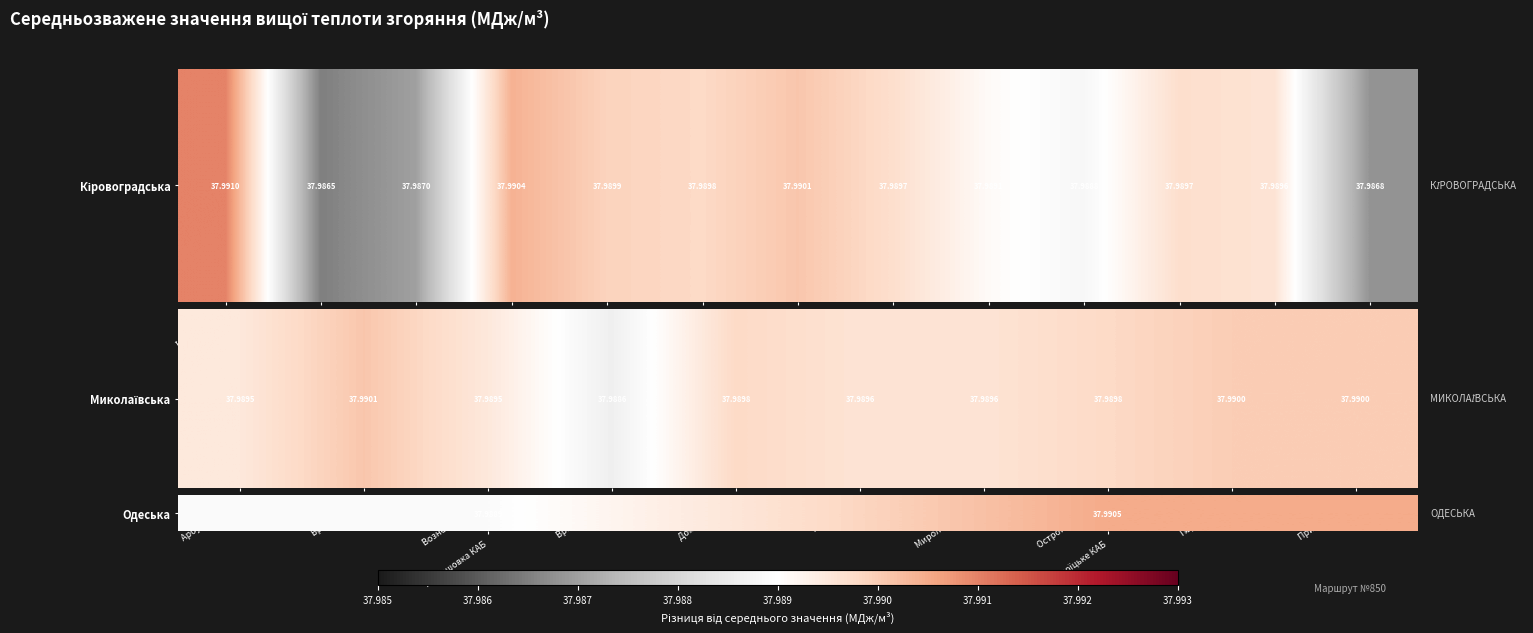

What value does the data have at Троїцьке КАБ?

38.0